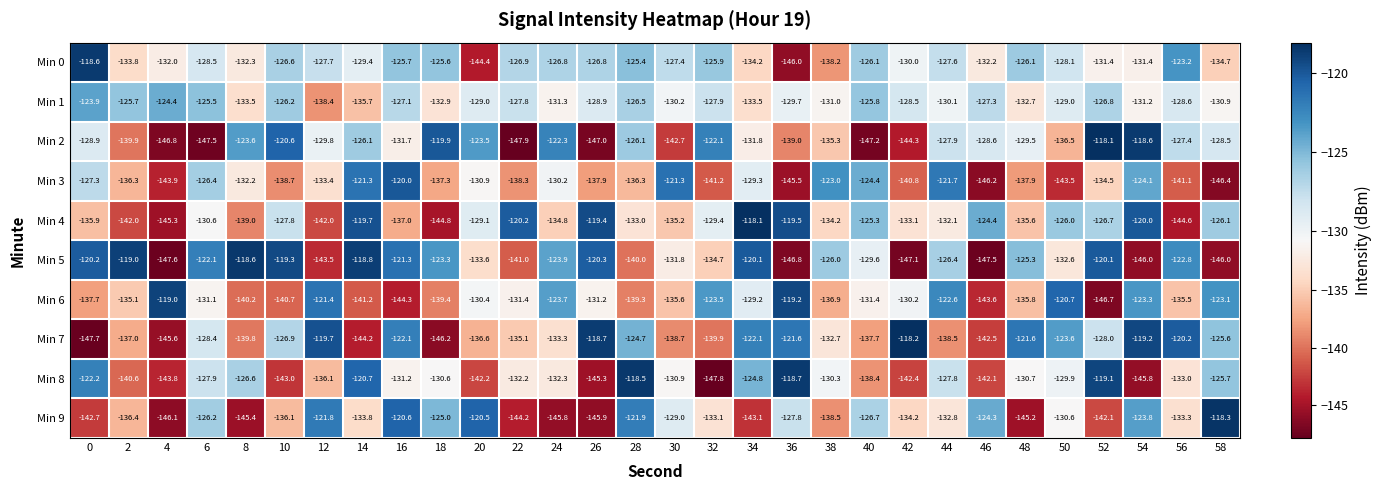

Which series has the largest range (max minus min)?

Min 2